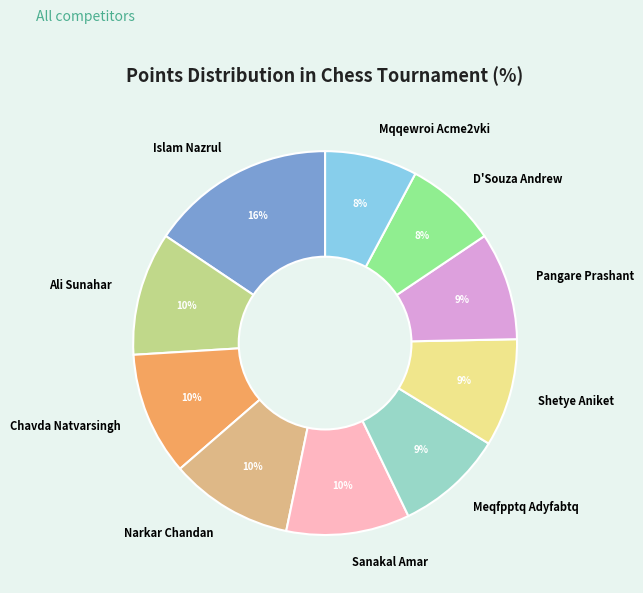

To the nearest percent, what is the average slice percentage?

10%